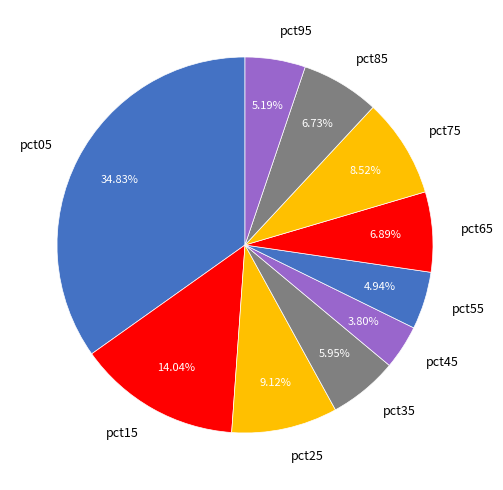

What percentage is the pct25 slice, to the nearest percent?

9%